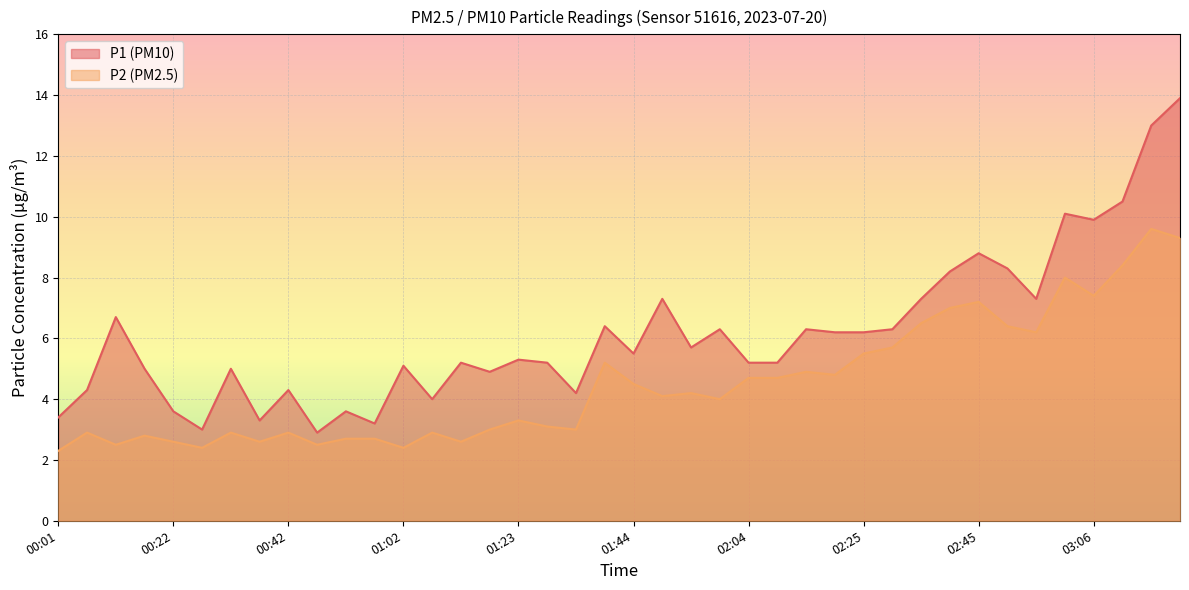

Where is P2 nearest to the value 5?

02:15